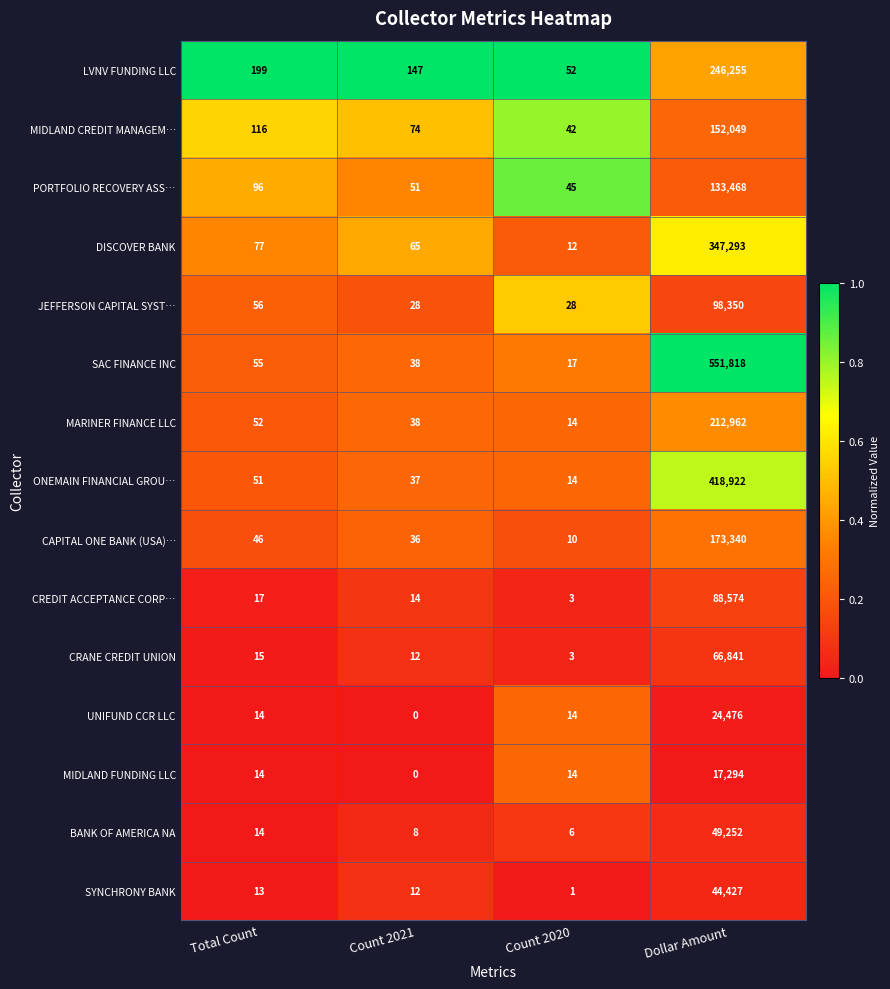

At which category does the chart reach its peak across all series?

Dollar Amount